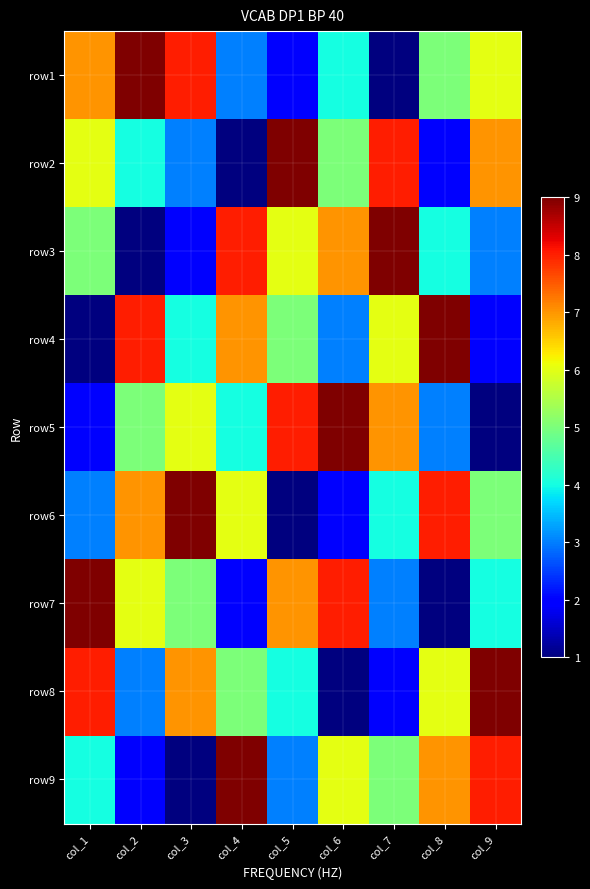

Which has a higher value, col_8 or col_9?

col_9